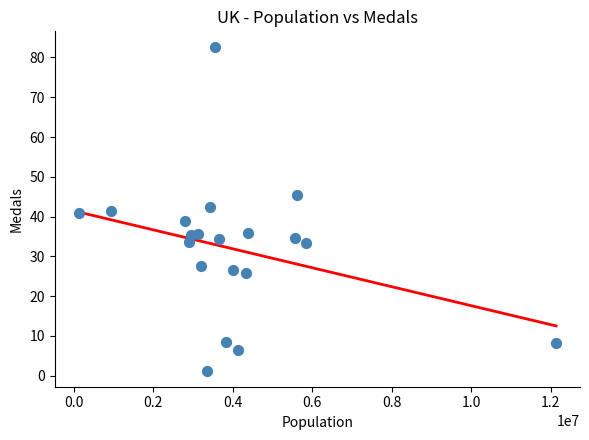

What is the range of X values (max minus min)?

12014164.5